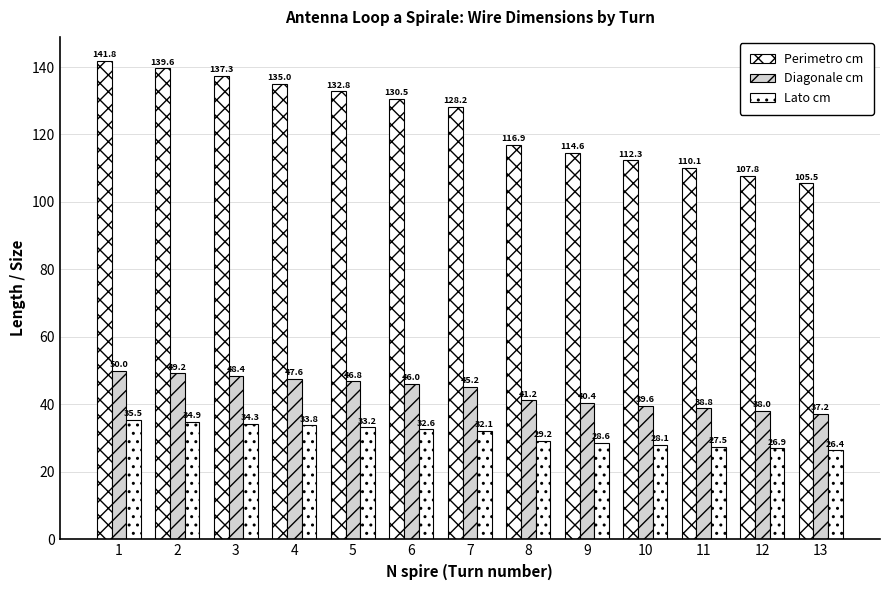

What value does the Diagonale cm series have at 11?

38.8